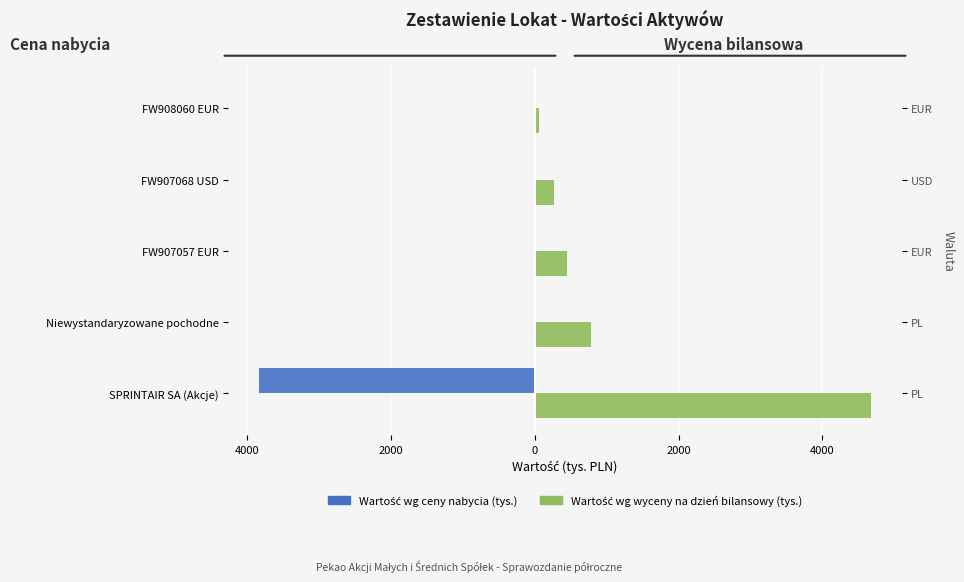

How many data points in Wartość wg ceny nabycia (tys.) are less than 0?

1